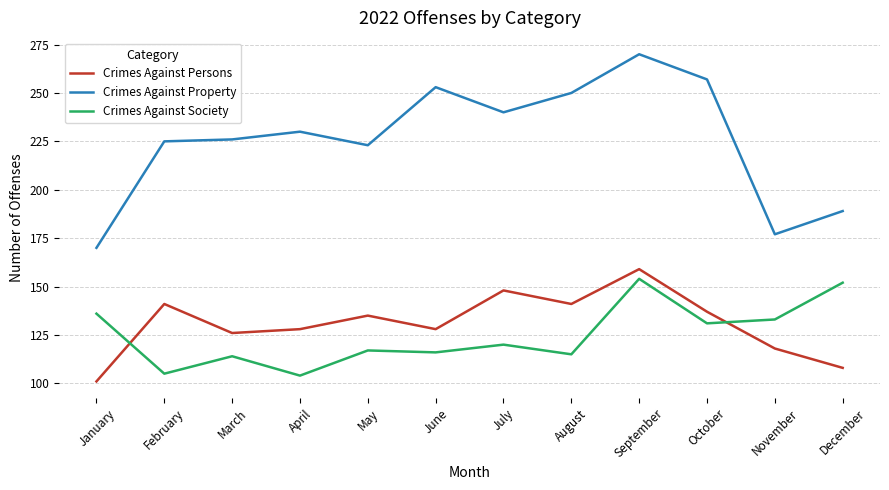

Is the value of Crimes Against Persons at January greater than the value of Crimes Against Society at January?

No